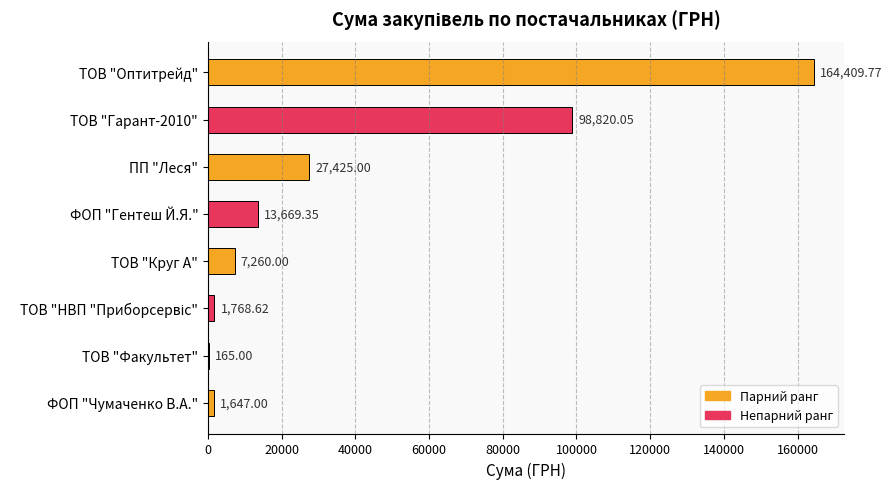

What is the ratio of the value at ТОВ "Оптитрейд" to the value at ТОВ "Факультет"?

996.4